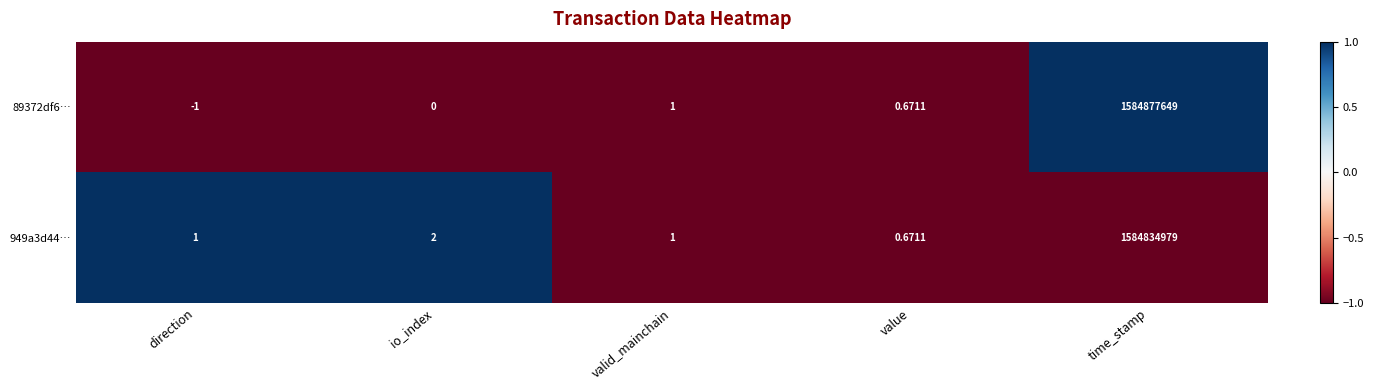

Where is 89372df6… nearest to the value 792438824?

valid_mainchain